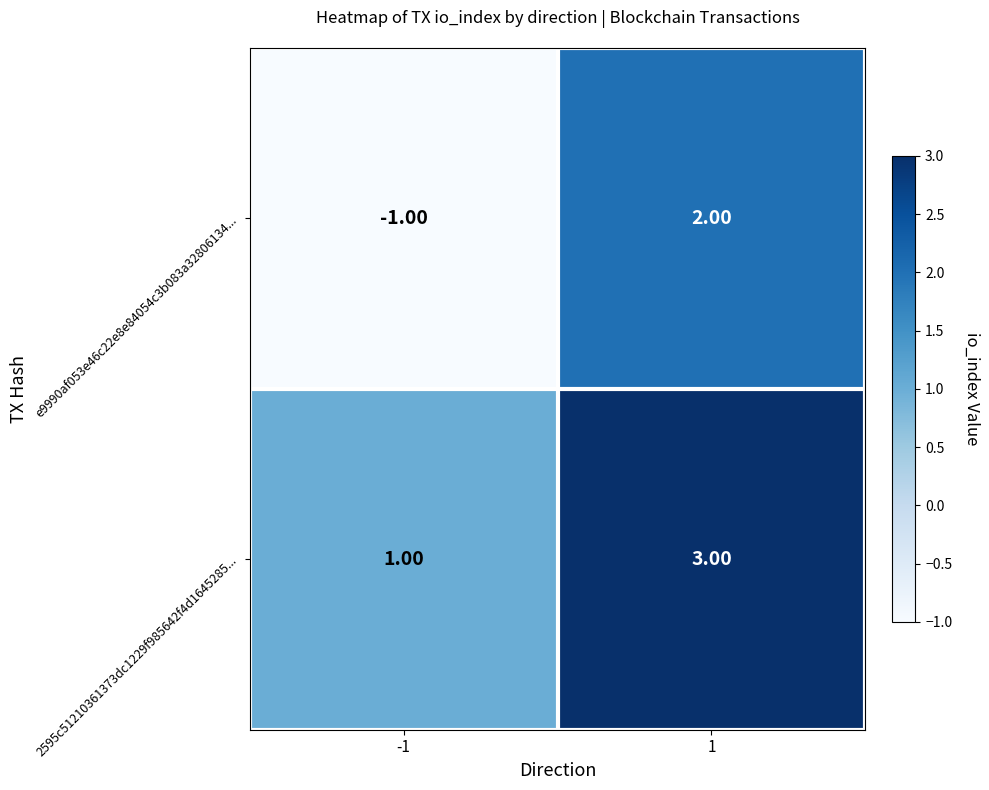

What is the difference between the e9990af053e46c22e8e84054c3b083a32806134... values at -1 and 1?

3